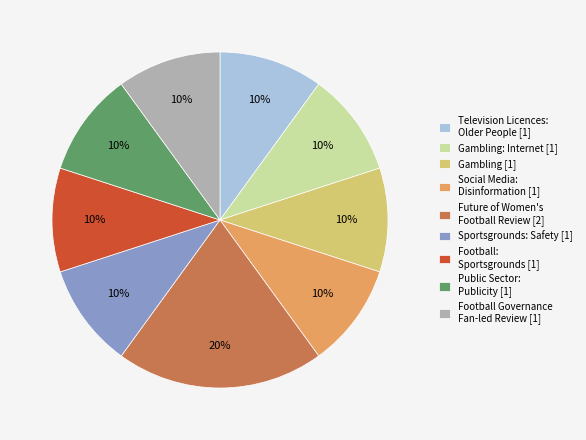

How many slices are in this pie chart?

9